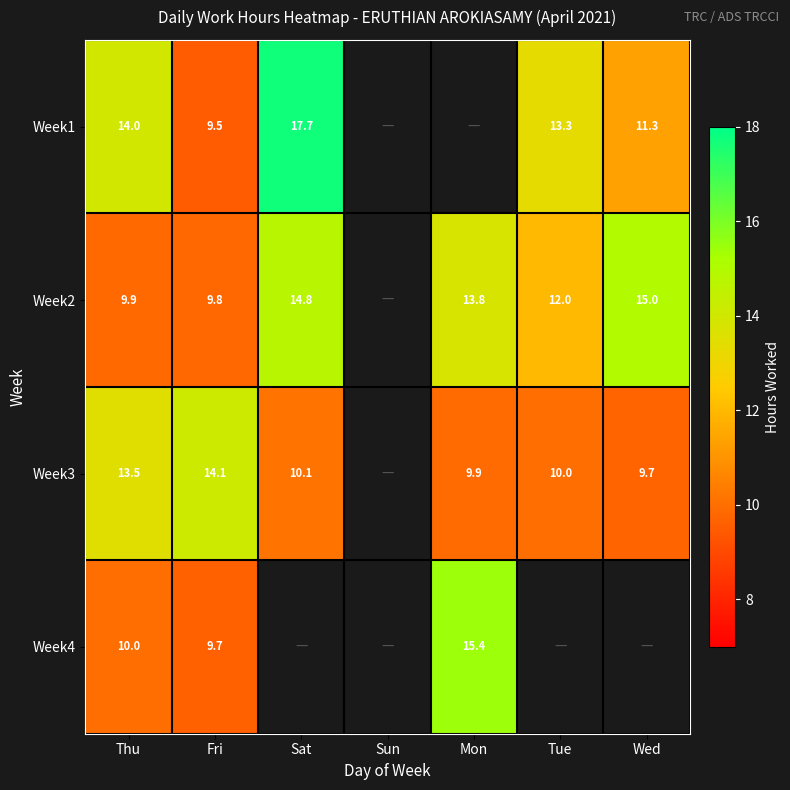

Which has a higher value, Wed or Tue?

Tue